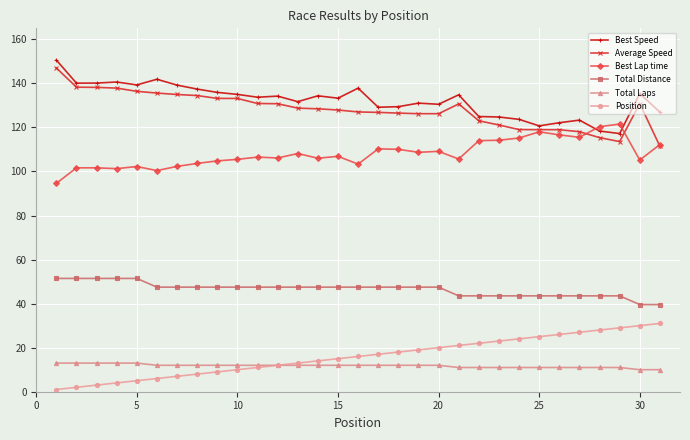

What is the highest value of the Best Lap time series?

121.5